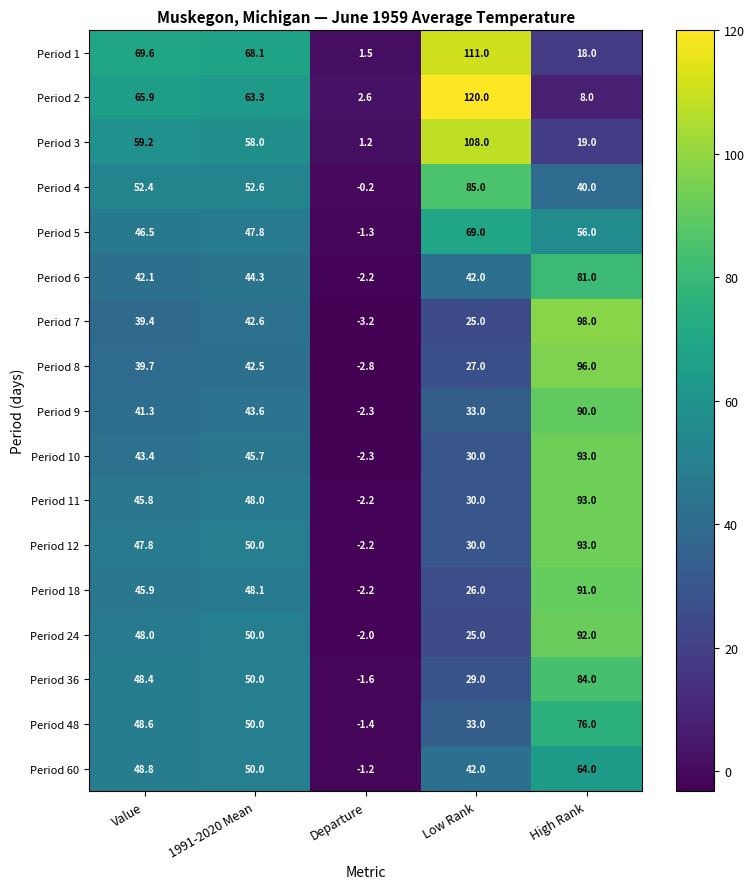

Which series has the largest range (max minus min)?

Period 2